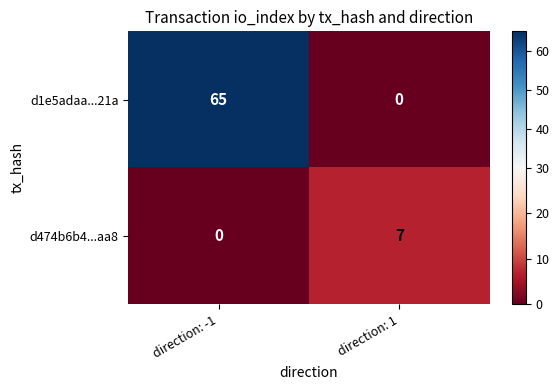

At which category does the chart reach its peak across all series?

direction: -1